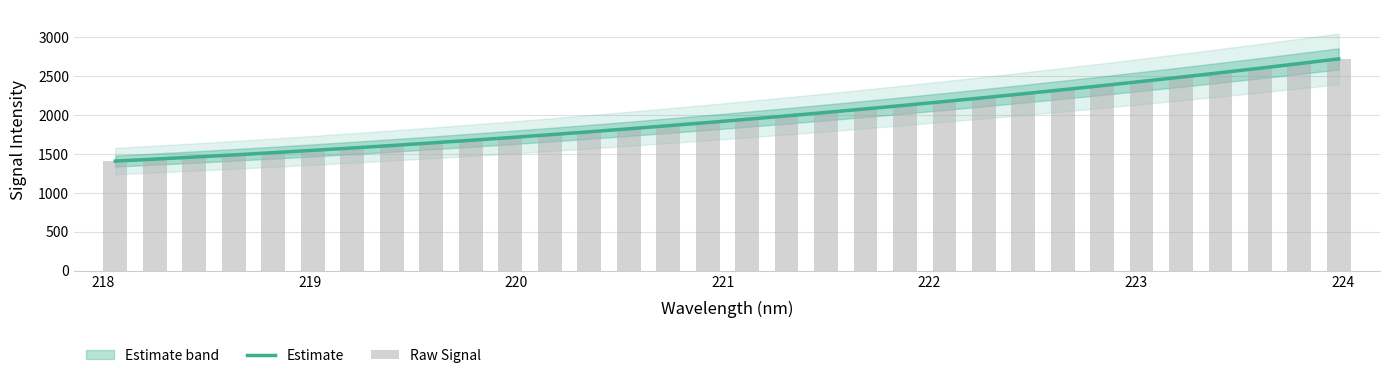

Reading left to right, extract all data points from this chart.

Estimate: 1407.5	1432.8	1459.2	1486.7	1515.3	1544.9	1575.6	1607.4	1640.3	1674.3	1709.5	1745.7	1783.1	1821.7	1861.4	1902.2	1944.2	1987.4	2031.8	2077.3	2124.1	2172.0	2221.2	2271.5	2323.1	2375.9	2430.0	2485.3	2541.9	2599.7	2658.8	2719.1
Raw Signal: 1407.5	1432.3	1458.8	1488.0	1515.0	1545.0	1576.0	1607.9	1639.9	1674.3	1708.3	1745.1	1783.8	1821.7	1861.4	1901.8	1945.7	1989.0	2031.8	2074.7	2123.0	2172.2	2220.7	2272.0	2323.6	2377.4	2429.9	2484.7	2542.2	2599.6	2658.1	2719.4